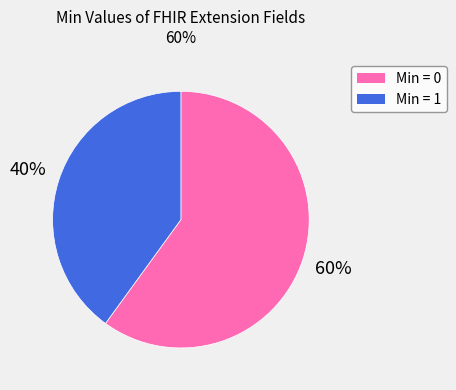

Combined, do Min = 1 and Min = 0 account for over 50%?

Yes